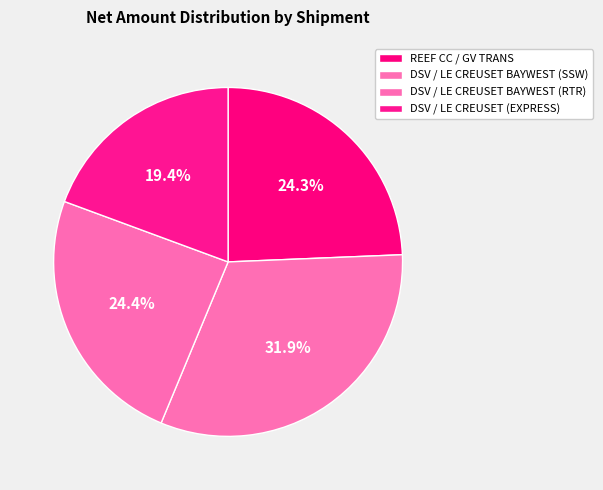

Which has a higher value, DSV / LE CREUSET (EXPRESS) or DSV / LE CREUSET BAYWEST (SSW)?

DSV / LE CREUSET BAYWEST (SSW)